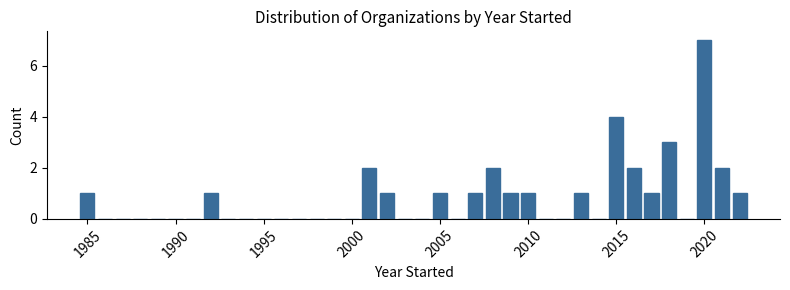

Read against the x-axis, roughly where is the centre of the tallest bar?

2020.0